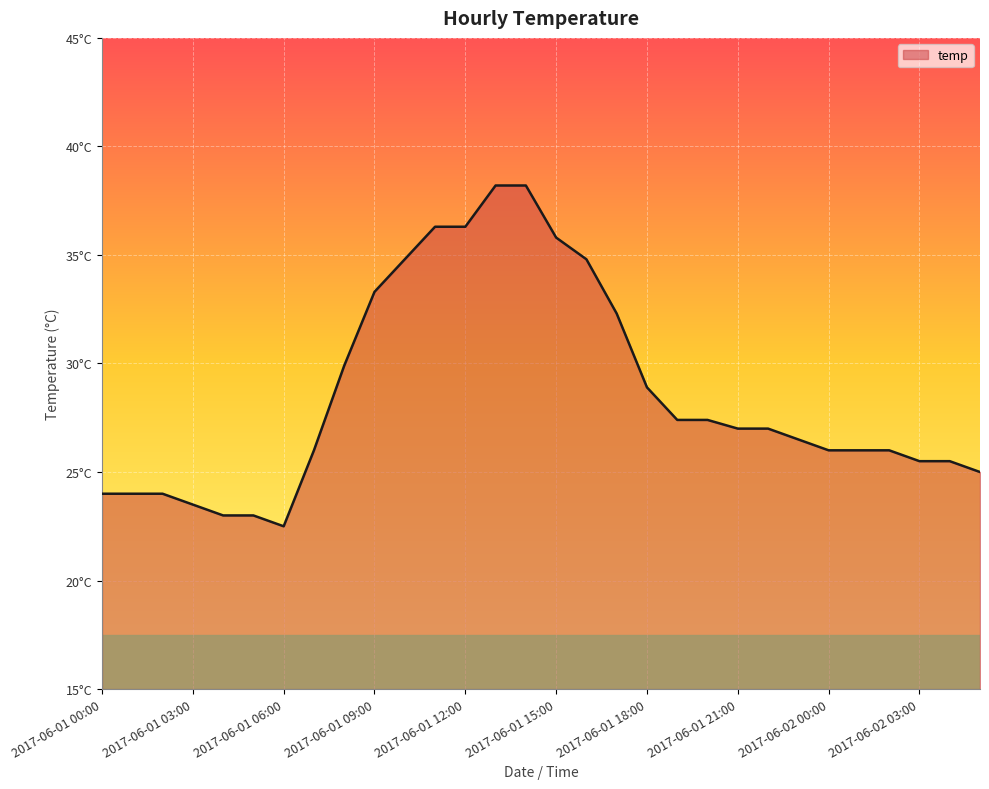

Reading left to right, list all the values displayed in this chart.

24.0	24.0	24.0	23.5	23.0	23.0	22.5	26.0	29.9	33.3	34.8	36.3	36.3	38.2	38.2	35.8	34.8	32.3	28.9	27.4	27.4	27.0	27.0	26.5	26.0	26.0	26.0	25.5	25.5	25.0